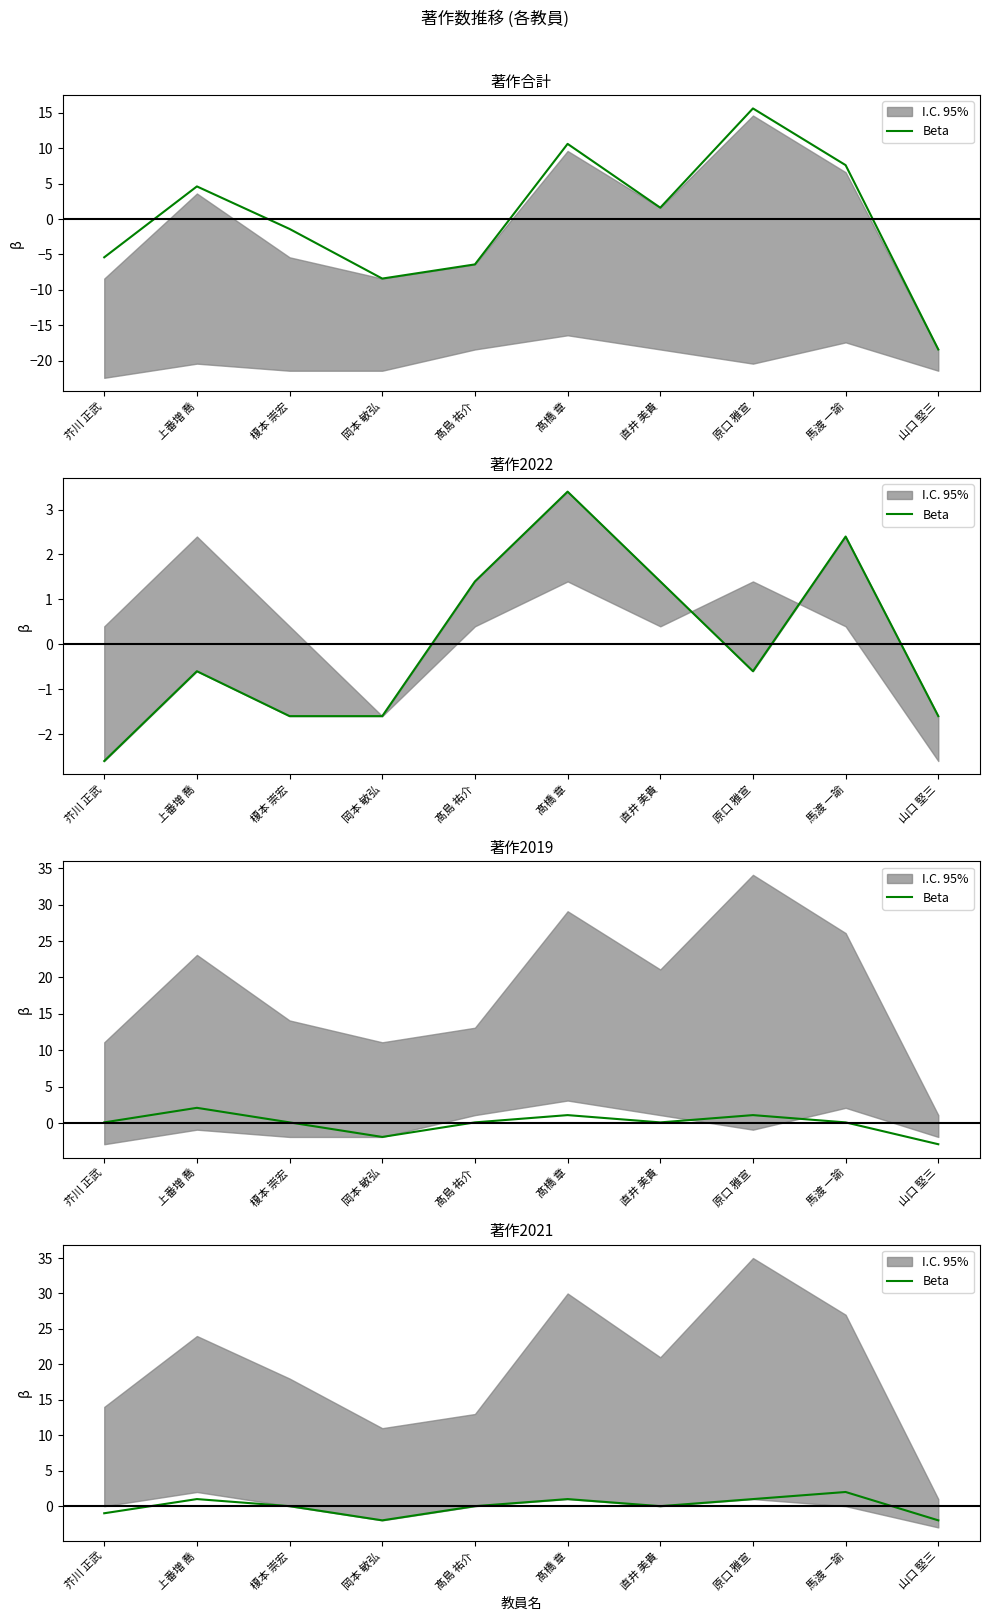

What is the change in value from 髙島 祐介 to 山口 堅三?

-2